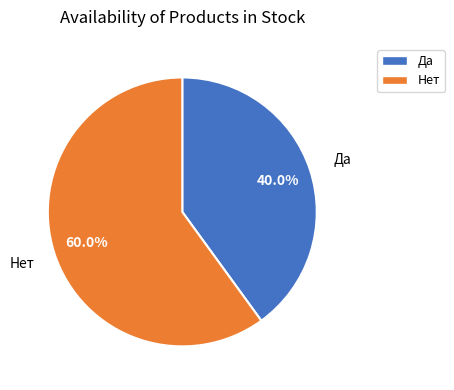

To the nearest percent, what portion does Да represent?

40%